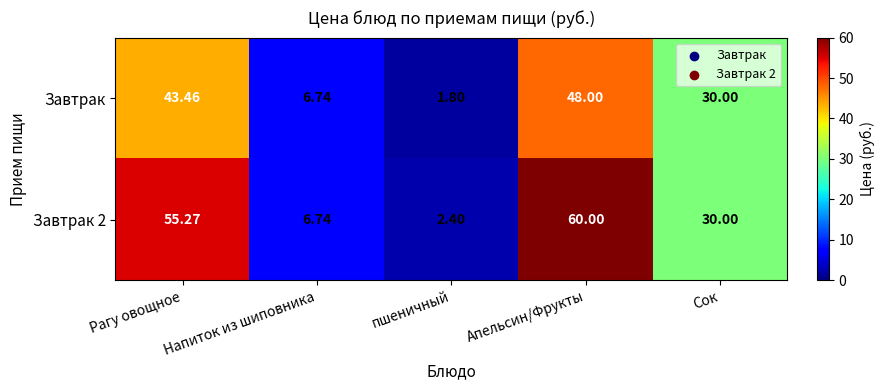

Rank the categories by Завтрак value from highest to lowest.

Апельсин/Фрукты, Рагу овощное, Сок, Напиток из шиповника, пшеничный